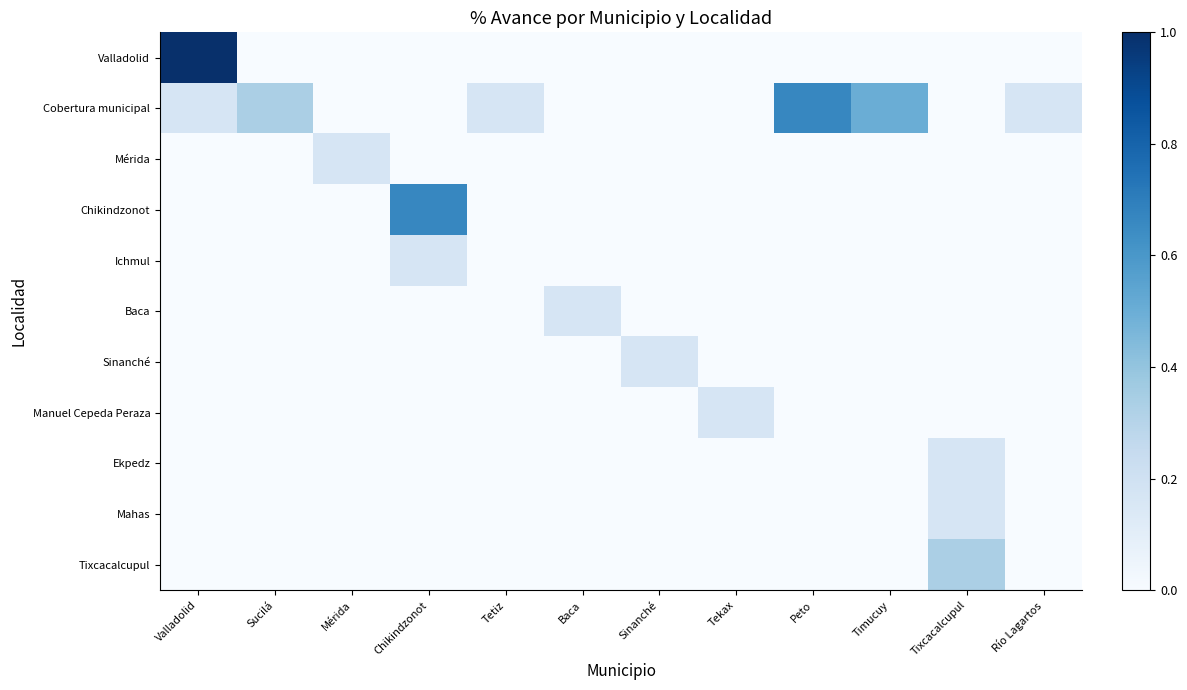

Which series has the largest total across all categories?

Cobertura municipal